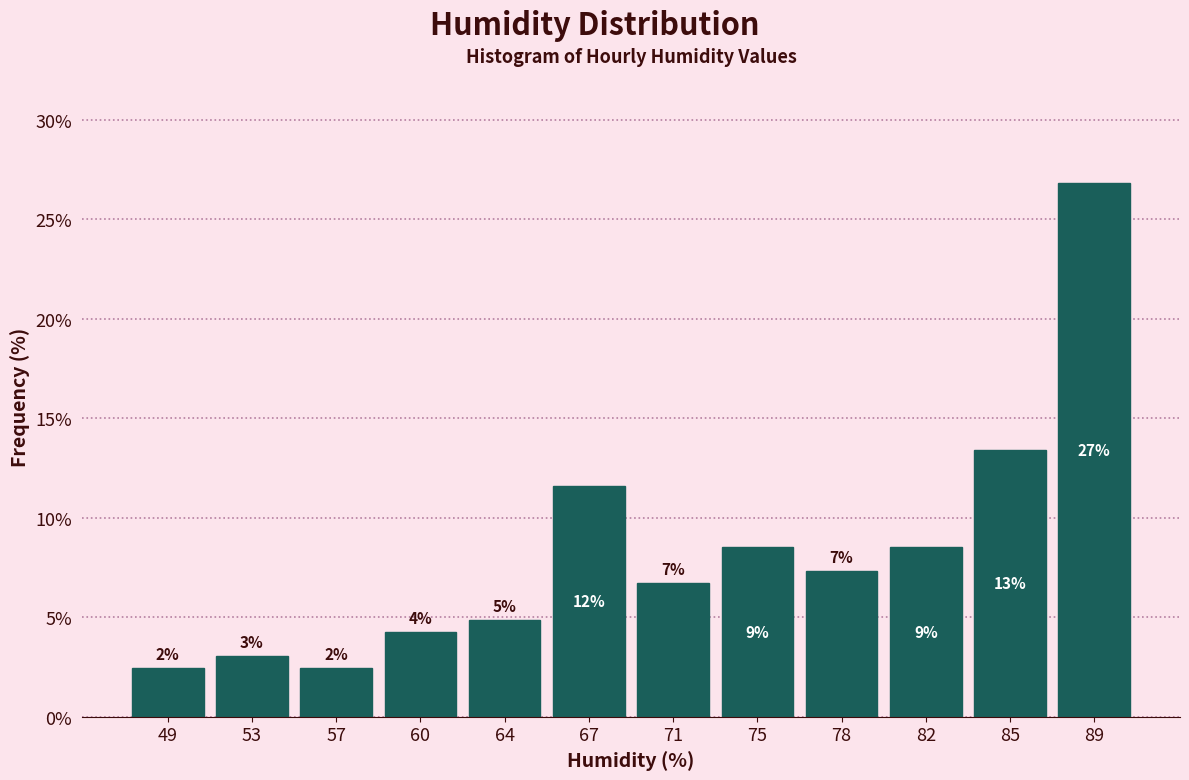

How many bars are there in total?

12